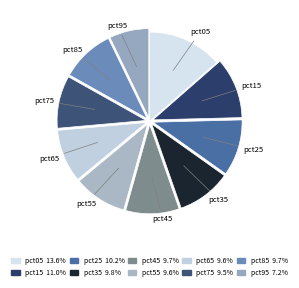

Is it true that pct15 is 24% of the pie?

False